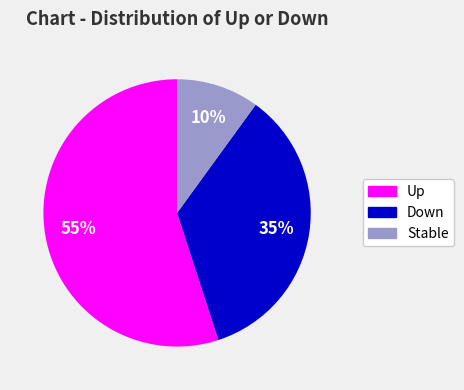

To the nearest percent, what is the difference between the largest and smallest slice percentages?

45%